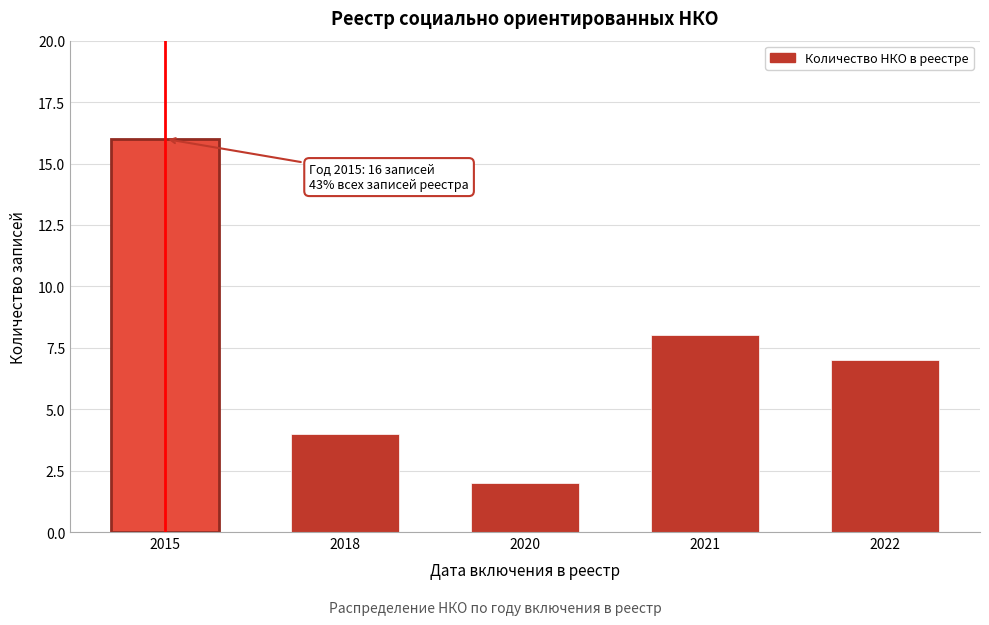

Reading right to left, extract all data points from this chart.

2022=7	2021=8	2020=2	2018=4	2015=16